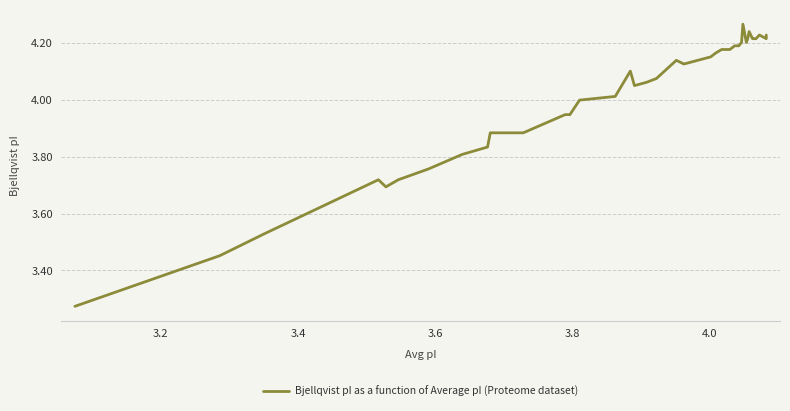

What is the difference between the maximum and minimum values?

1.0